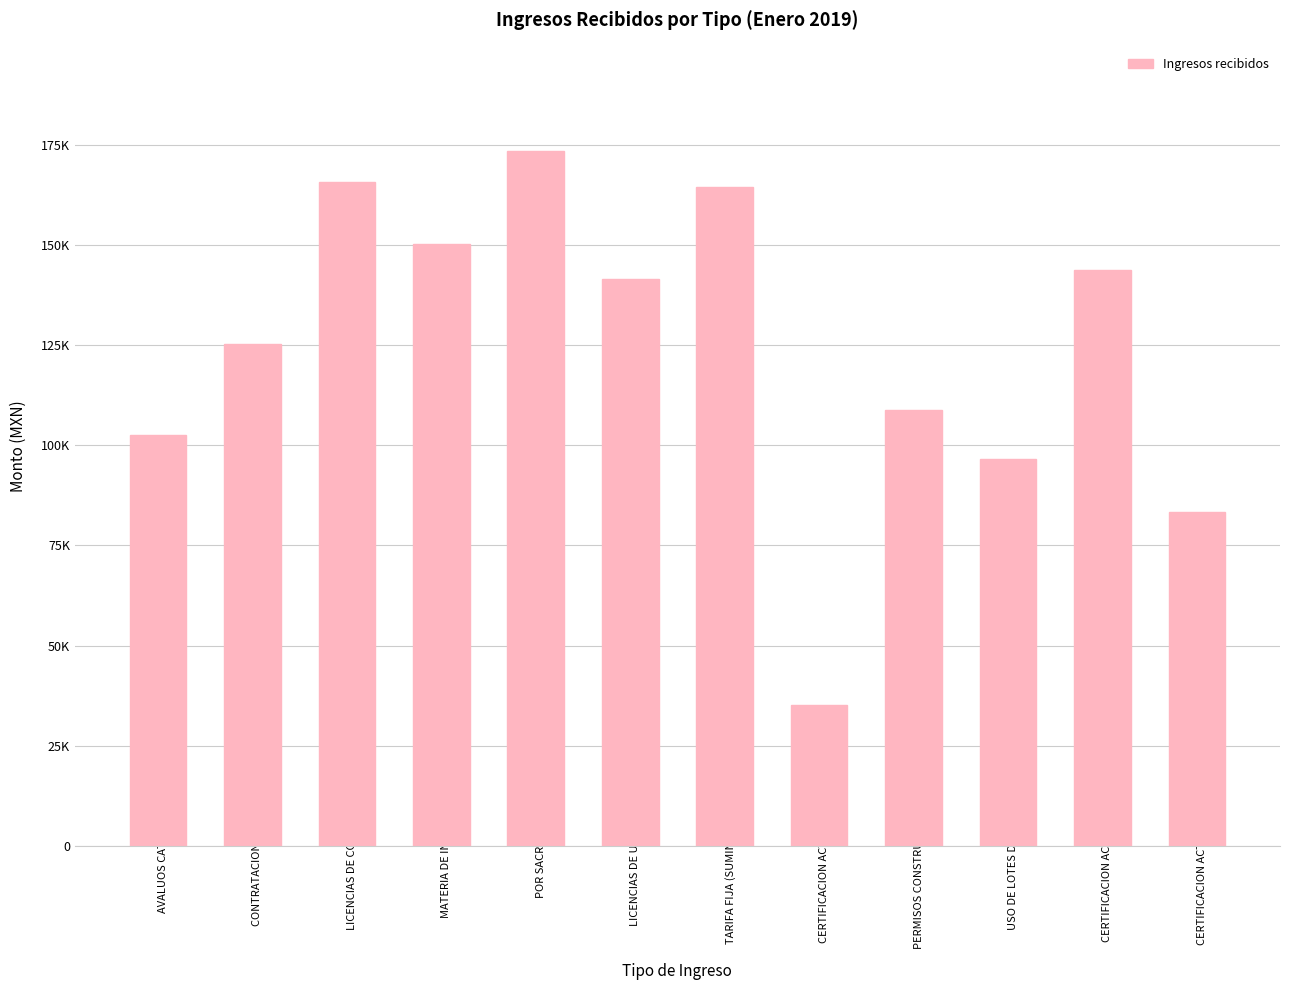

Is it true that the value at POR SACRIFICADO is 119175.9?

False